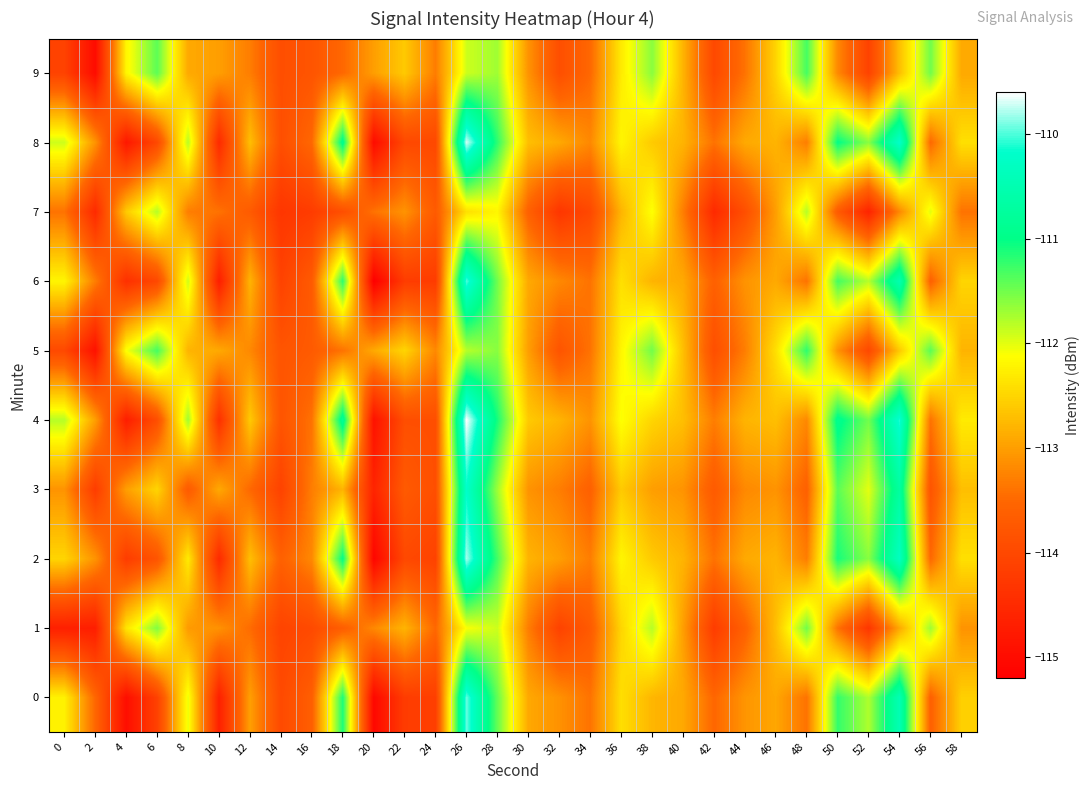

Reading left to right, extract all data points from this chart.

0: 0=-112.2	2=-113.5	4=-115.0	6=-114.1	8=-112.0	10=-114.7	12=-113.0	14=-114.0	16=-113.6	18=-111.1	20=-115.1	22=-114.2	24=-114.2	26=-109.9	28=-111.4	30=-112.9	32=-113.1	34=-113.4	36=-112.4	38=-112.8	40=-112.9	42=-113.5	44=-113.1	46=-112.9	48=-113.4	50=-111.2	52=-111.8	54=-110.5	56=-113.6	58=-112.5
1: 0=-114.7	2=-114.7	4=-112.4	6=-111.6	8=-113.0	10=-113.1	12=-113.5	14=-114.1	16=-114.0	18=-113.6	20=-113.2	22=-112.8	24=-113.5	26=-112.1	28=-111.9	30=-113.3	32=-114.1	34=-113.7	36=-112.5	38=-111.8	40=-113.0	42=-114.2	44=-113.6	46=-112.7	48=-111.5	50=-113.4	52=-114.3	54=-112.9	56=-111.7	58=-113.1
2: 0=-112.5	2=-113.1	4=-114.2	6=-113.8	8=-112.3	10=-114.5	12=-112.7	14=-113.6	16=-113.2	18=-111.0	20=-115.1	22=-114.0	24=-114.1	26=-109.8	28=-111.3	30=-112.8	32=-113.0	34=-113.3	36=-112.2	38=-112.6	40=-112.8	42=-113.4	44=-112.9	46=-112.8	48=-113.3	50=-111.1	52=-111.6	54=-110.3	56=-113.5	58=-112.4
3: 0=-113.1	2=-114.2	4=-113.0	6=-112.5	8=-113.7	10=-112.9	12=-113.5	14=-114.1	16=-113.3	18=-112.8	20=-114.6	22=-113.7	24=-113.9	26=-110.2	28=-111.7	30=-113.1	32=-113.3	34=-113.6	36=-112.6	38=-113.0	40=-113.1	42=-113.7	44=-113.2	46=-113.1	48=-113.6	50=-111.4	52=-112.0	54=-110.7	56=-113.8	58=-112.7
4: 0=-111.8	2=-113.0	4=-114.7	6=-113.9	8=-111.7	10=-114.4	12=-112.6	14=-113.8	16=-113.4	18=-110.8	20=-114.9	22=-113.9	24=-113.9	26=-109.6	28=-111.1	30=-112.6	32=-112.8	34=-113.1	36=-112.1	38=-112.5	40=-112.7	42=-113.3	44=-112.8	46=-112.7	48=-113.2	50=-110.9	52=-111.5	54=-110.1	56=-113.4	58=-112.3
5: 0=-114.0	2=-114.9	4=-112.1	6=-111.3	8=-112.8	10=-112.9	12=-113.2	14=-113.8	16=-113.7	18=-113.4	20=-112.9	22=-112.5	24=-113.2	26=-111.8	28=-111.6	30=-113.0	32=-113.8	34=-113.4	36=-112.2	38=-111.5	40=-112.7	42=-113.9	44=-113.3	46=-112.4	48=-111.2	50=-113.1	52=-114.0	54=-112.6	56=-111.4	58=-112.8
6: 0=-112.2	2=-113.3	4=-114.4	6=-114.0	8=-111.9	10=-114.7	12=-112.8	14=-114.1	16=-113.7	18=-111.2	20=-115.2	22=-114.2	24=-114.2	26=-110.0	28=-111.5	30=-112.9	32=-113.2	34=-113.4	36=-112.4	38=-112.8	40=-112.9	42=-113.6	44=-113.1	46=-112.9	48=-113.4	50=-111.3	52=-111.8	54=-110.5	56=-113.6	58=-112.5
7: 0=-113.4	2=-114.5	4=-112.6	6=-111.8	8=-113.3	10=-113.4	12=-113.7	14=-114.3	16=-114.2	18=-113.9	20=-113.4	22=-113.1	24=-113.7	26=-112.4	28=-112.2	30=-113.6	32=-114.3	34=-114.0	36=-112.8	38=-112.1	40=-113.3	42=-114.5	44=-113.9	46=-113.0	48=-111.8	50=-113.7	52=-114.6	54=-113.2	56=-112.0	58=-113.4
8: 0=-111.9	2=-113.1	4=-114.8	6=-114.0	8=-111.8	10=-114.5	12=-112.7	14=-113.9	16=-113.5	18=-110.9	20=-115.0	22=-114.0	24=-114.0	26=-109.7	28=-111.2	30=-112.7	32=-112.9	34=-113.2	36=-112.2	38=-112.6	40=-112.8	42=-113.4	44=-112.9	46=-112.8	48=-113.3	50=-111.0	52=-111.6	54=-110.2	56=-113.5	58=-112.4
9: 0=-114.1	2=-115.0	4=-112.2	6=-111.4	8=-112.9	10=-113.0	12=-113.3	14=-113.9	16=-113.8	18=-113.5	20=-113.0	22=-112.6	24=-113.3	26=-111.9	28=-111.7	30=-113.1	32=-113.9	34=-113.5	36=-112.3	38=-111.6	40=-112.8	42=-114.0	44=-113.4	46=-112.5	48=-111.3	50=-113.2	52=-114.1	54=-112.7	56=-111.5	58=-112.9